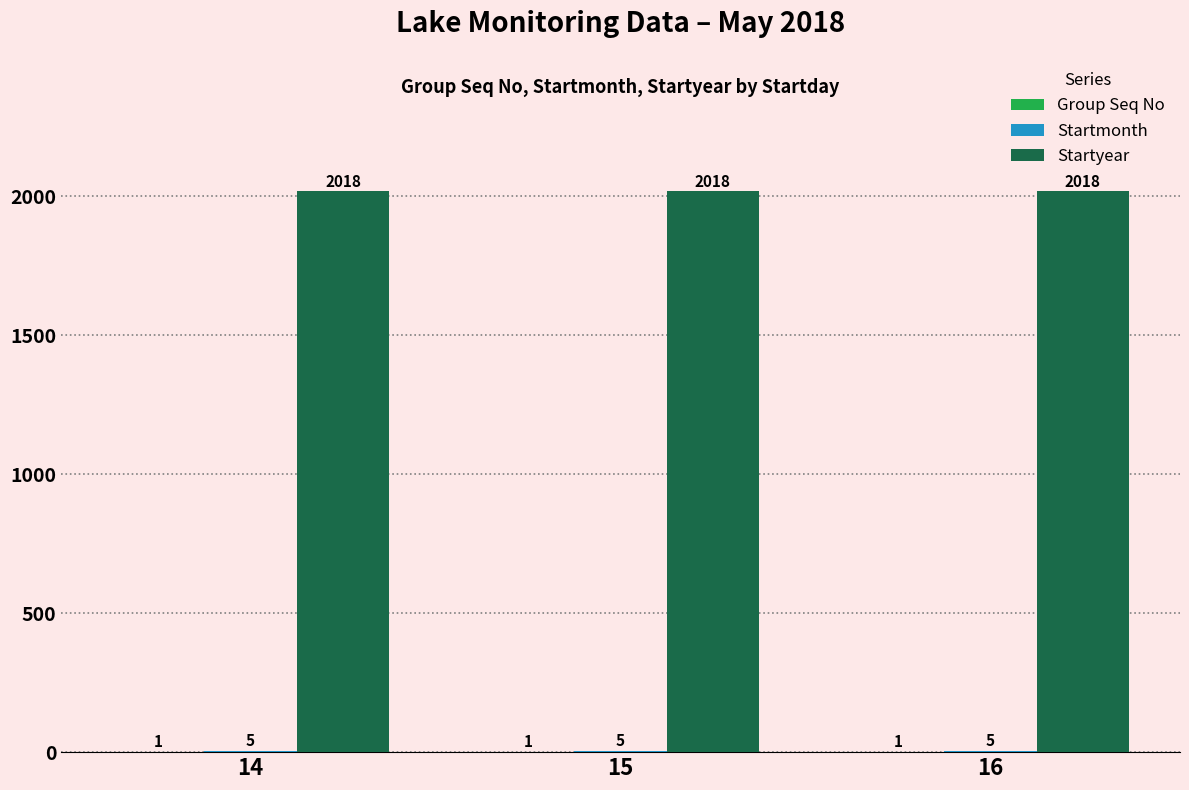

The value of Startyear at 15 is 2018. True or false?

True